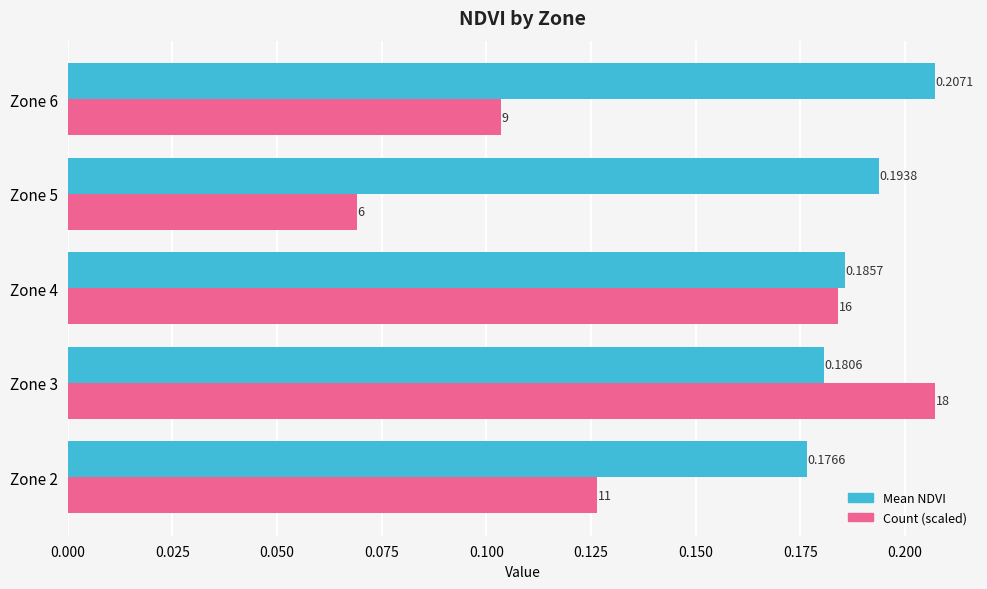

At which label does Count (scaled) reach its minimum?

Zone 5